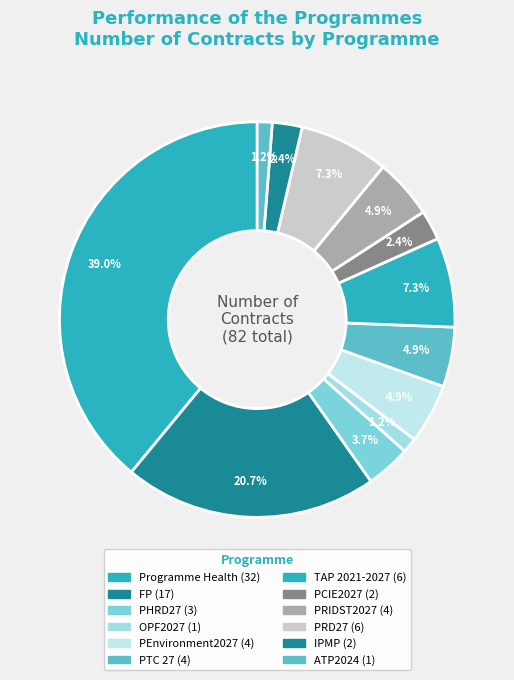

How many segments does this pie chart have?

12